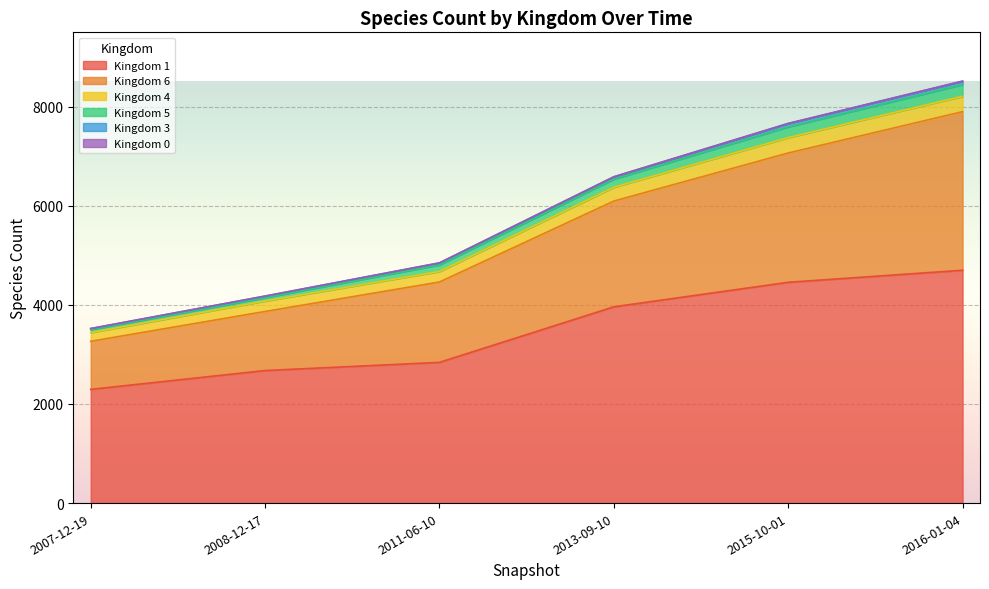

At how many categories does at least one series exceed 4800?

4